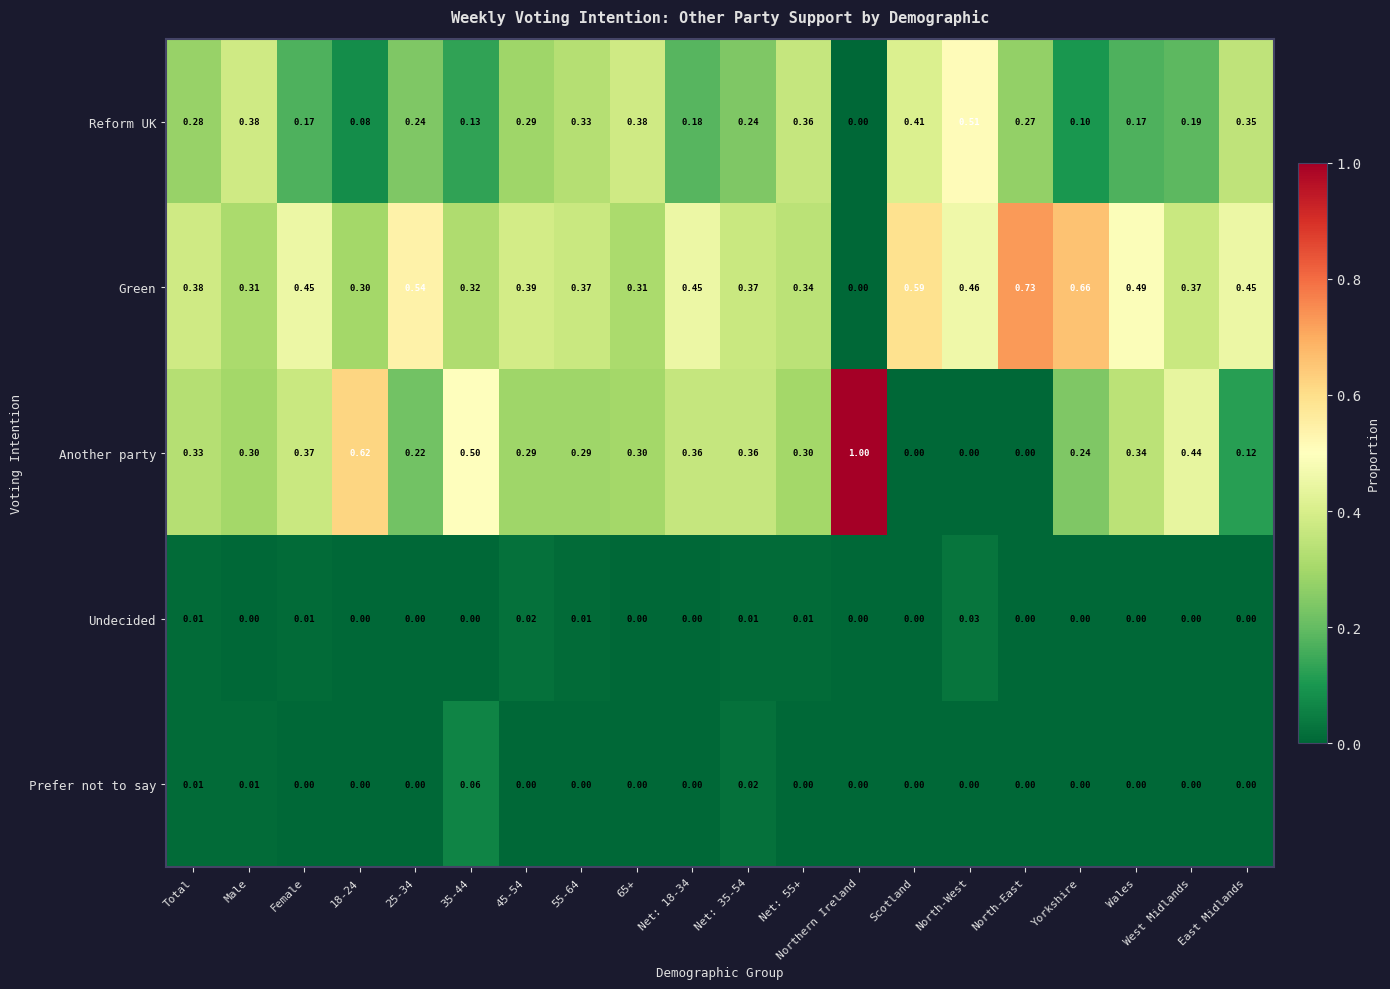

At which label is Green closest to 0?

Northern Ireland